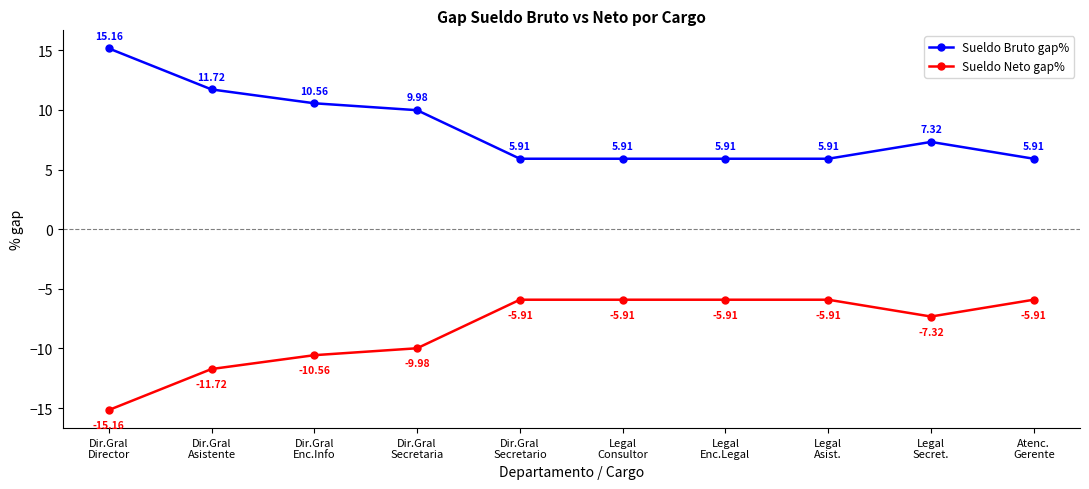

True or false: Sueldo Neto gap% has a value of -27.0 at Dir.Gral
Director.

False